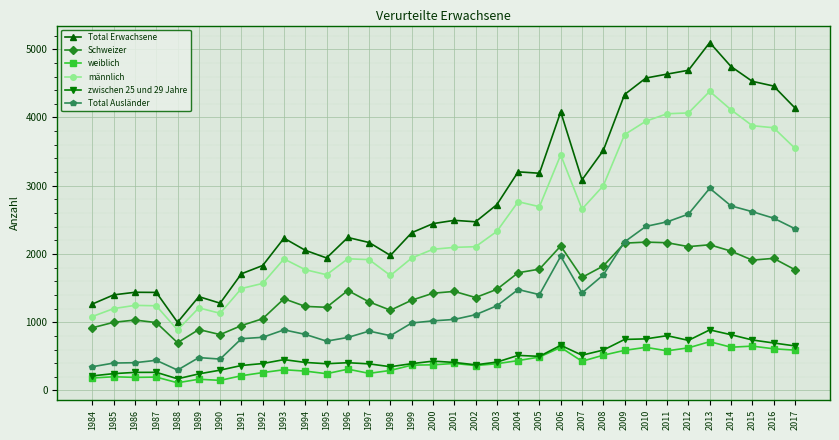

Between 1993 and 2014, which series saw the biggest shift?

Total Erwachsene